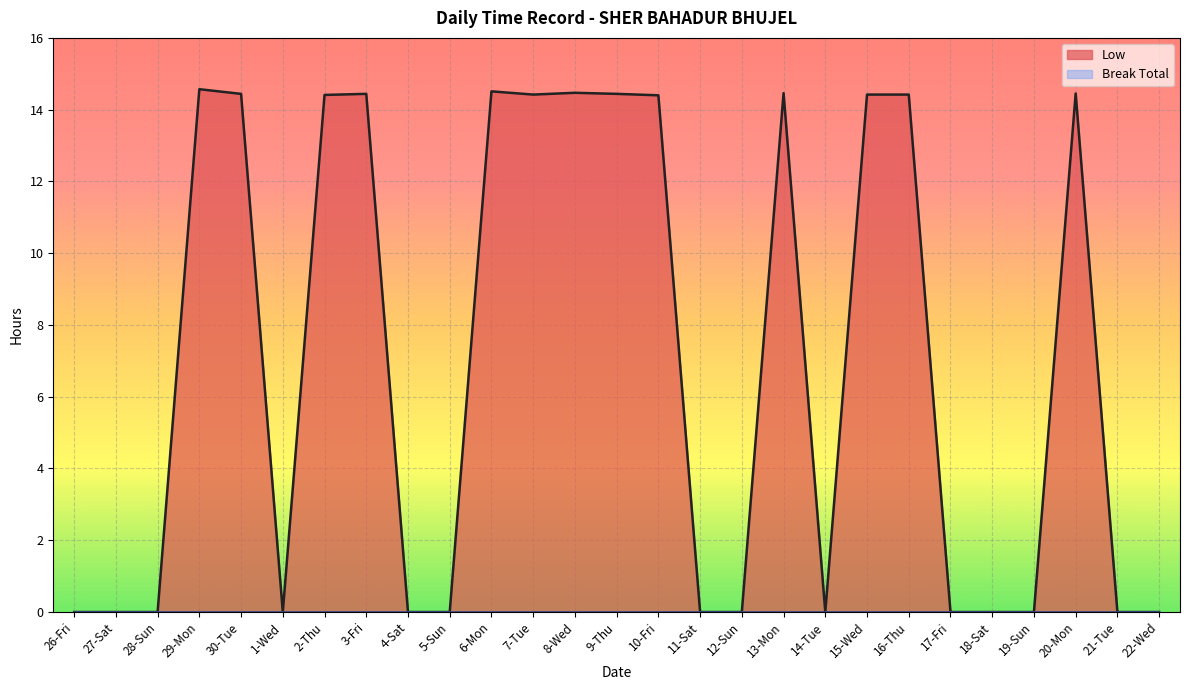

What is the difference between the second highest and minimum values?

14.5